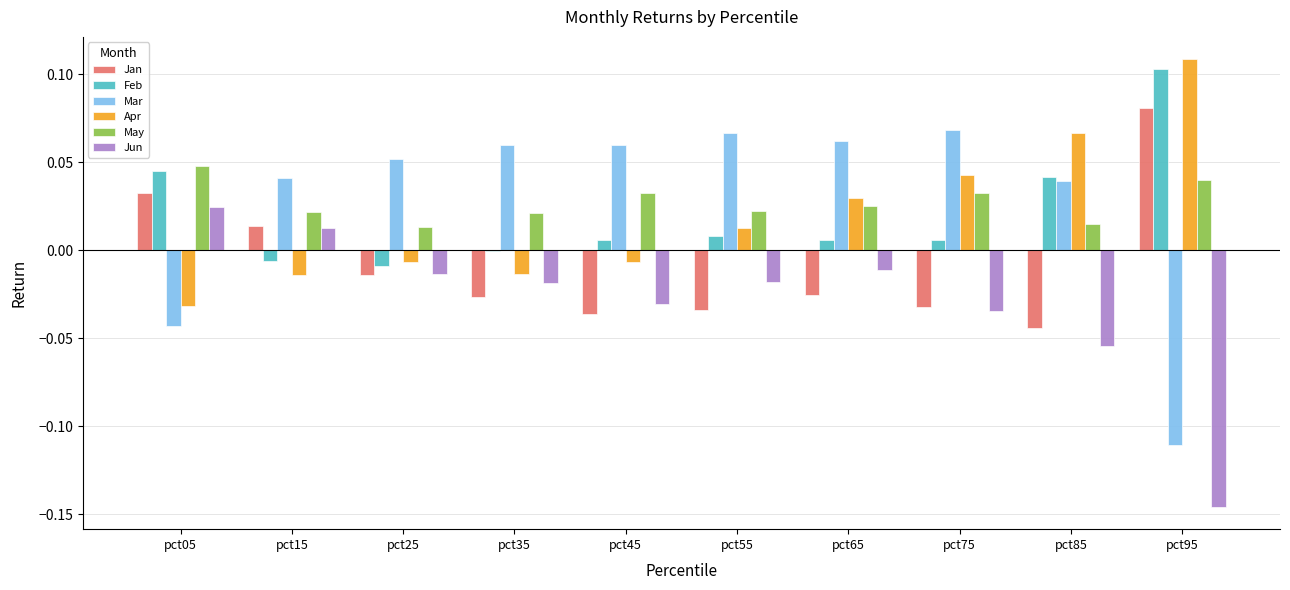

Which category has the highest value in the Jun series?

pct05